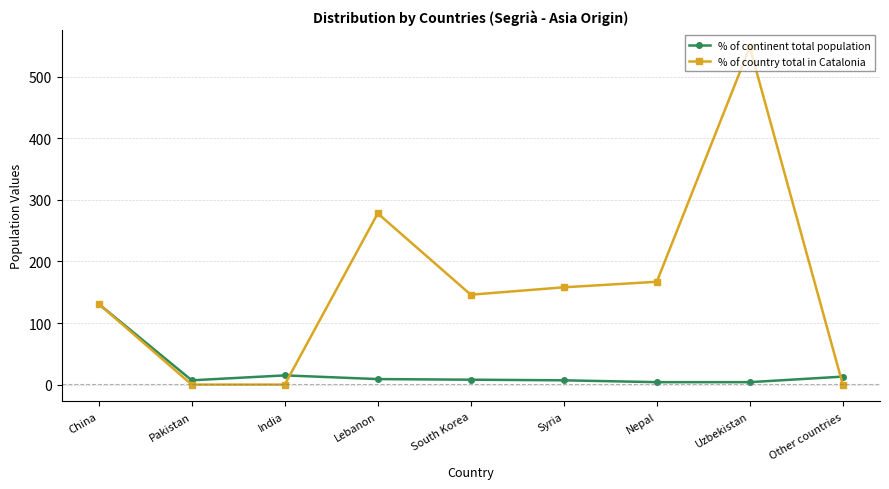

What is the greatest value displayed?

548